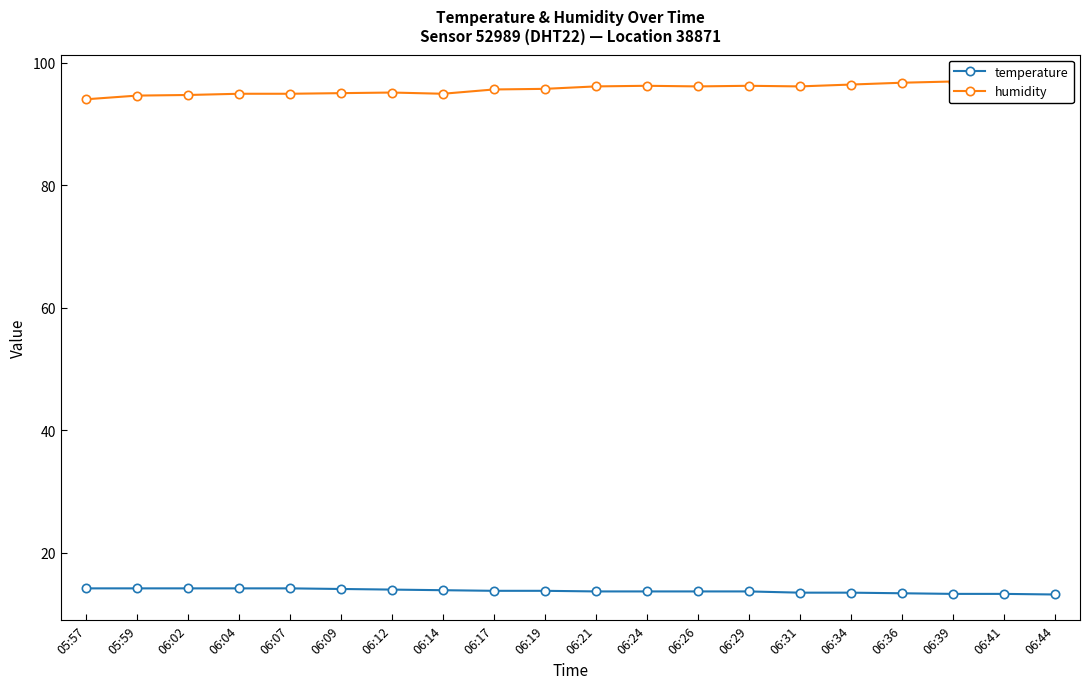

What is the difference between the temperature values at 06:07 and 06:24?

0.5